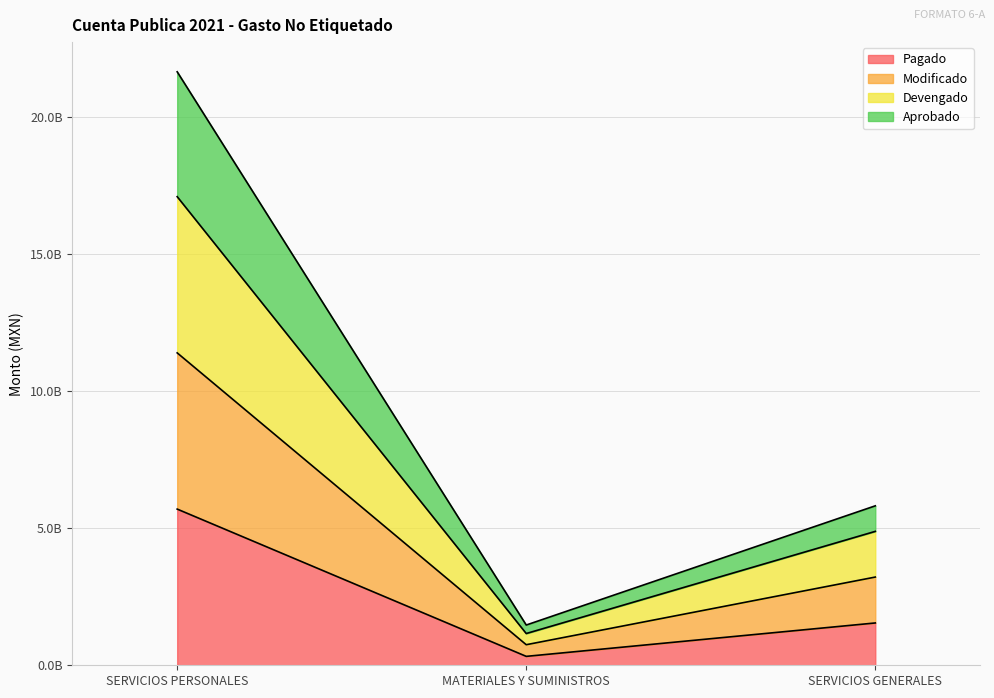

What is the difference between the highest and lowest values at SERVICIOS PERSONALES?

15954215291.0